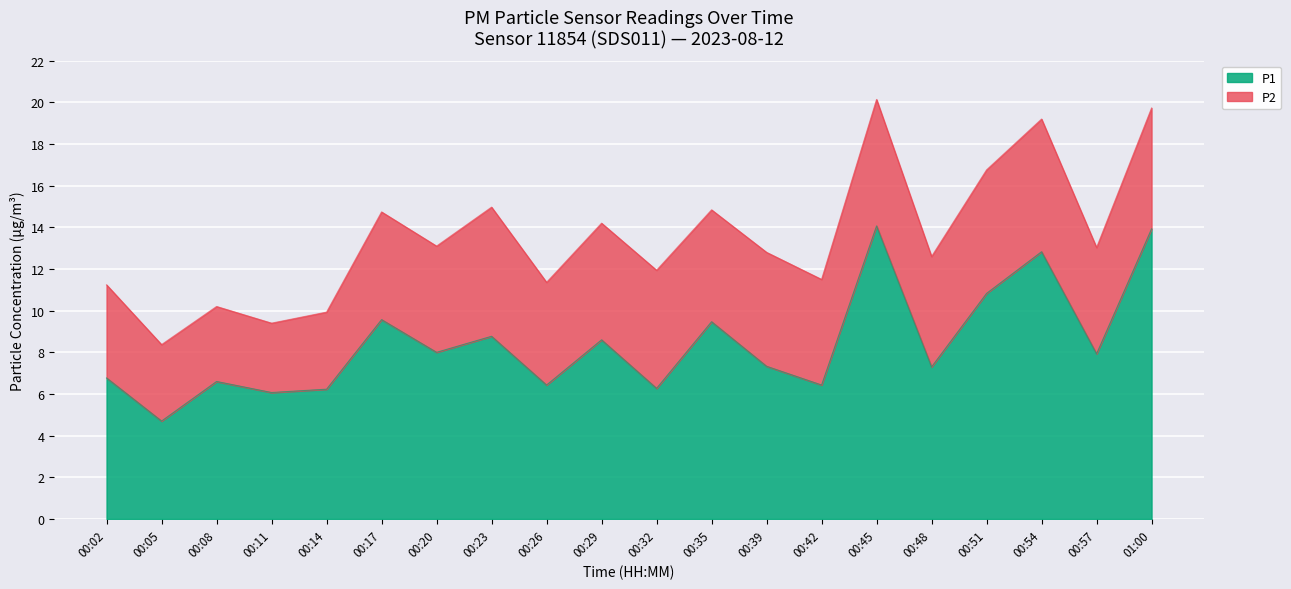

Rank the categories by value from highest to lowest.

00:45, 01:00, 00:54, 00:51, 00:17, 00:35, 00:23, 00:29, 00:20, 00:57, 00:39, 00:48, 00:02, 00:08, 00:26, 00:42, 00:32, 00:14, 00:11, 00:05